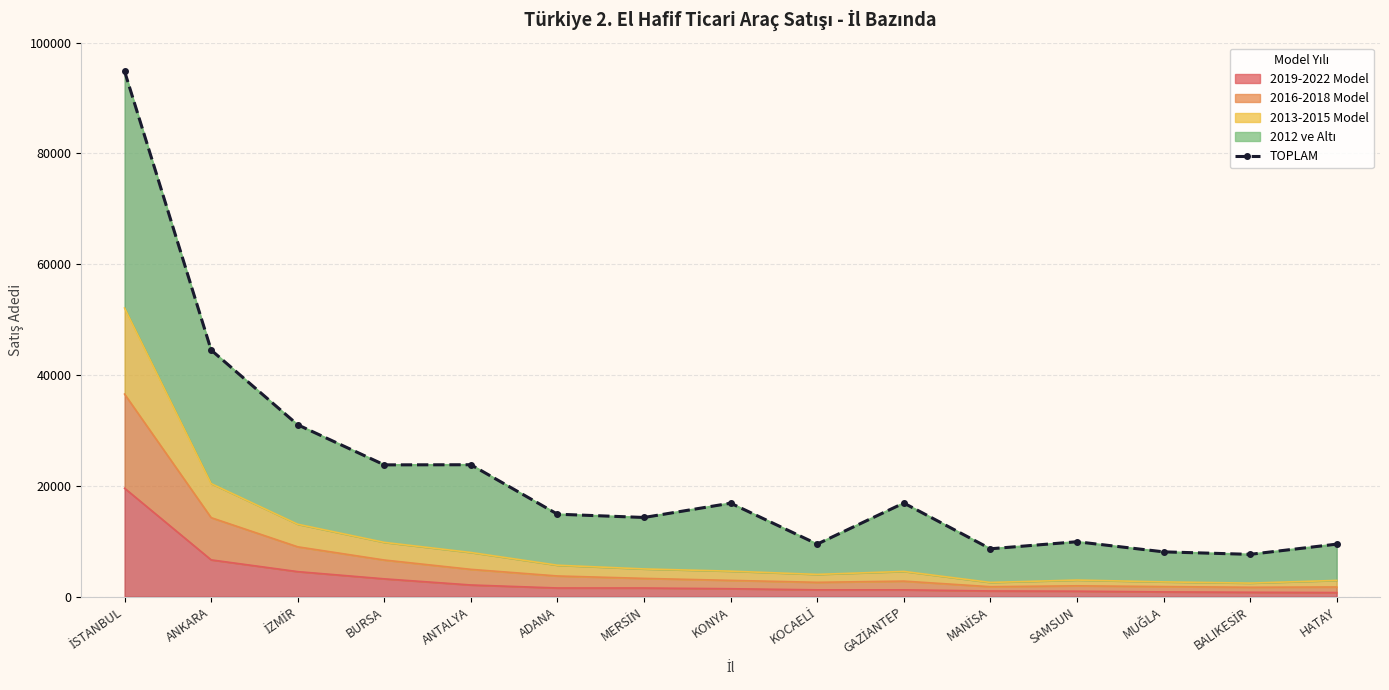

What is the difference between the values at HATAY and BALIKESİR?

1845